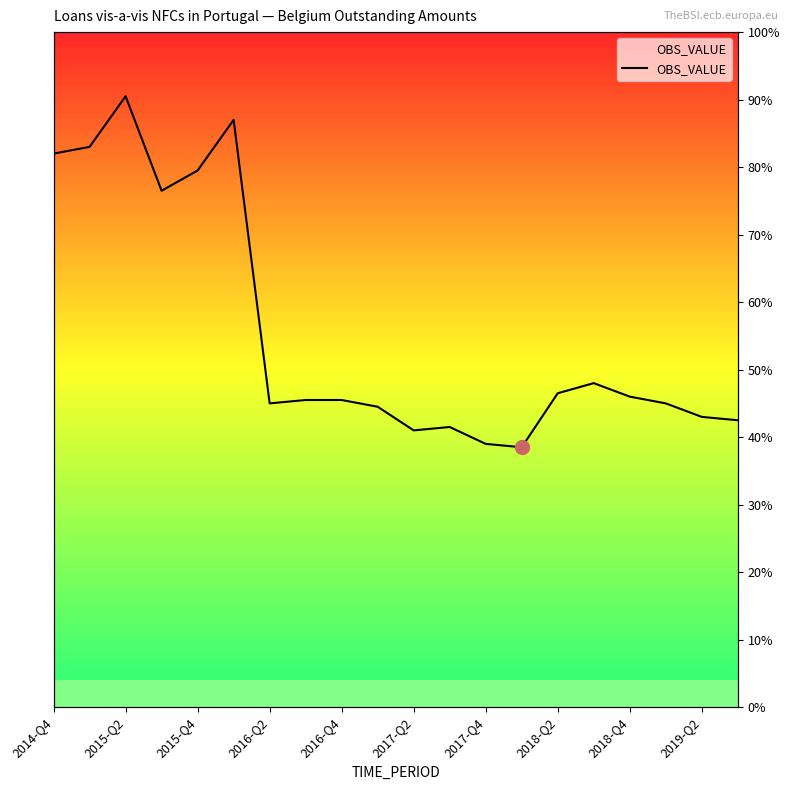

What is the ratio of the value at 15 to the value at 2018-Q4?

1.1